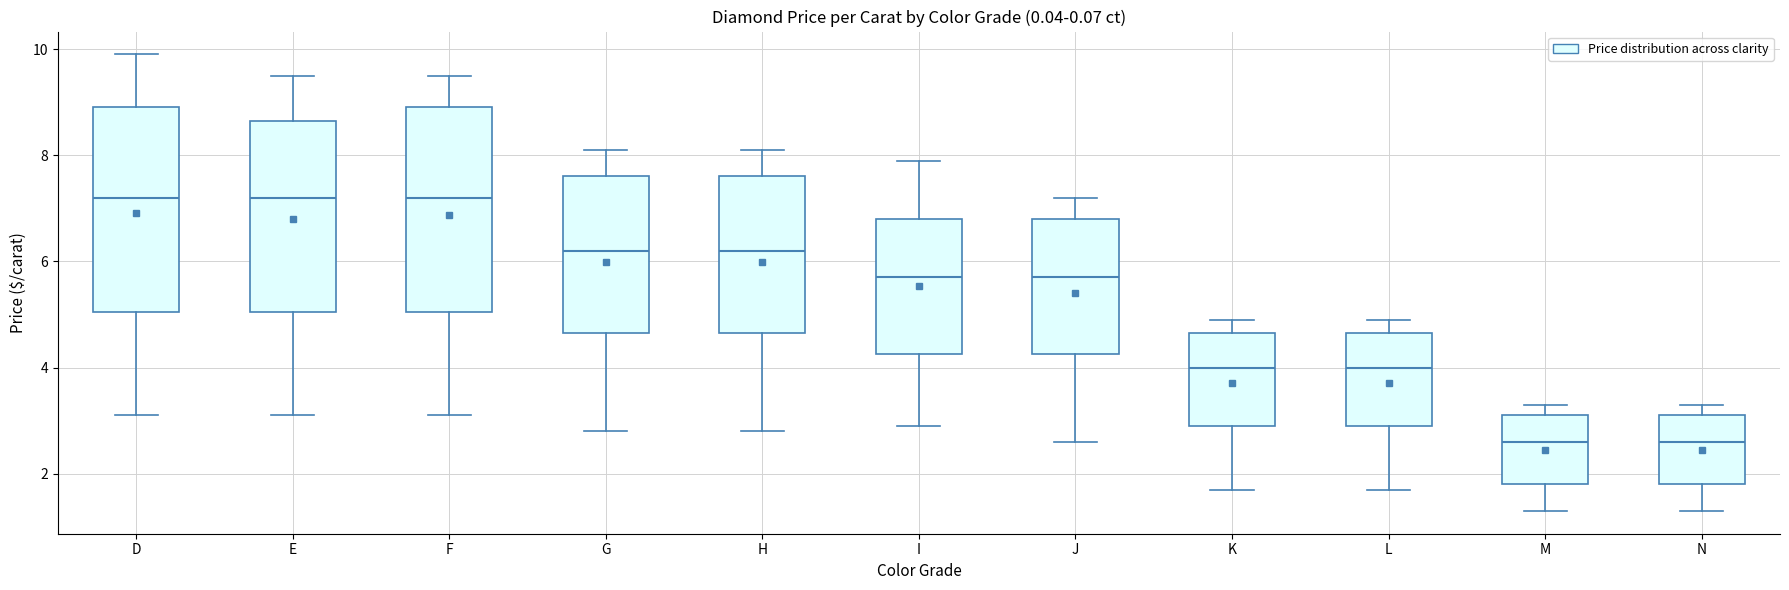

Reading left to right, read every box against the y-axis: the position of its median line, the range the box covers, and the ends of its whiskers. The values are not printed on the chart, so give them approximately, as read against the axis.

D: median 7.2, box 5.0 to 9.0, whiskers 3.2 to 10.0
E: median 7.2, box 5.0 to 8.6, whiskers 3.2 to 9.6
F: median 7.2, box 5.0 to 9.0, whiskers 3.2 to 9.6
G: median 6.2, box 4.6 to 7.6, whiskers 2.8 to 8.2
H: median 6.2, box 4.6 to 7.6, whiskers 2.8 to 8.2
I: median 5.8, box 4.2 to 6.8, whiskers 3.0 to 8.0
J: median 5.8, box 4.2 to 6.8, whiskers 2.6 to 7.2
K: median 4.0, box 3.0 to 4.6, whiskers 1.8 to 5.0
L: median 4.0, box 3.0 to 4.6, whiskers 1.8 to 5.0
M: median 2.6, box 1.8 to 3.2, whiskers 1.4 to 3.4
N: median 2.6, box 1.8 to 3.2, whiskers 1.4 to 3.4